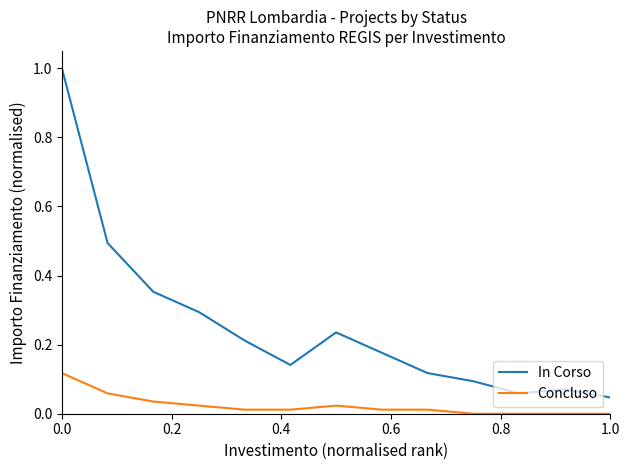

What is the average value of the In Corso series?

0.3